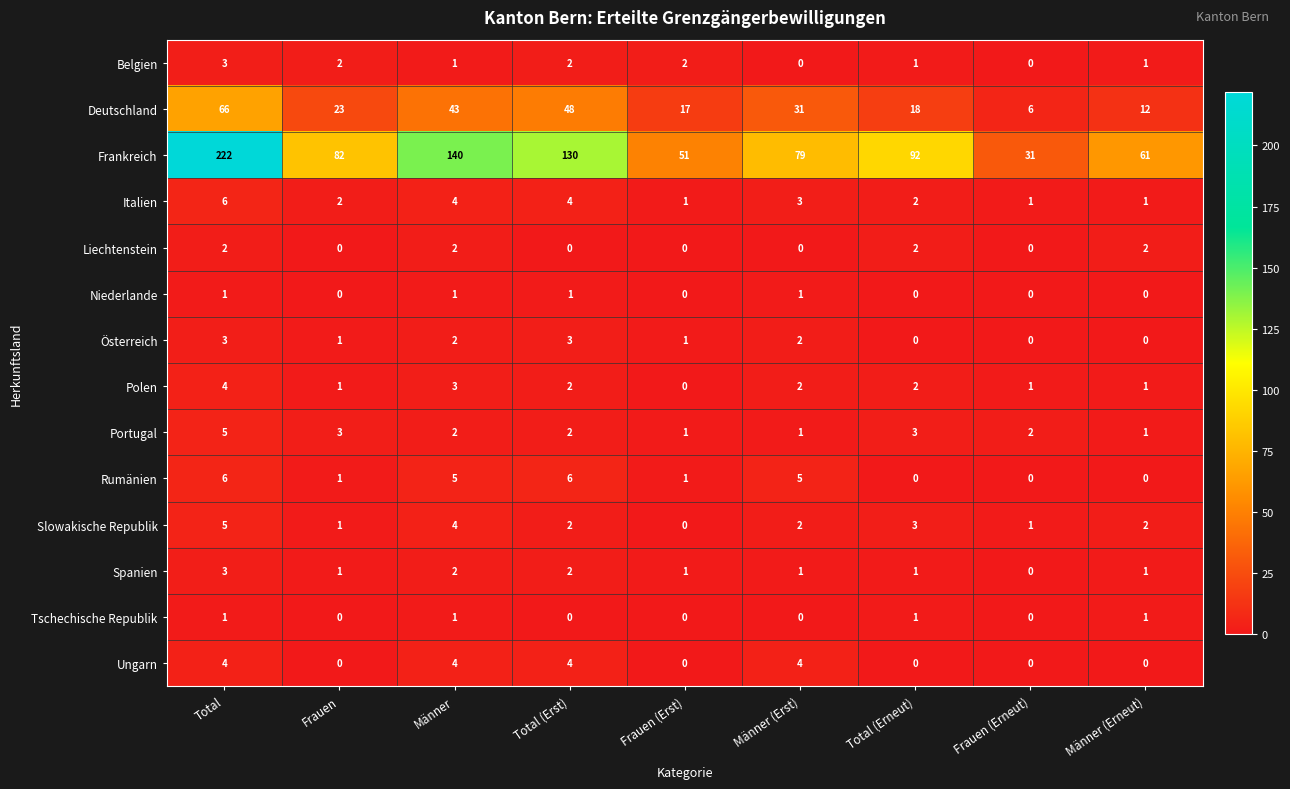

True or false: Spanien has a value of 1 at Total (Erneut).

True